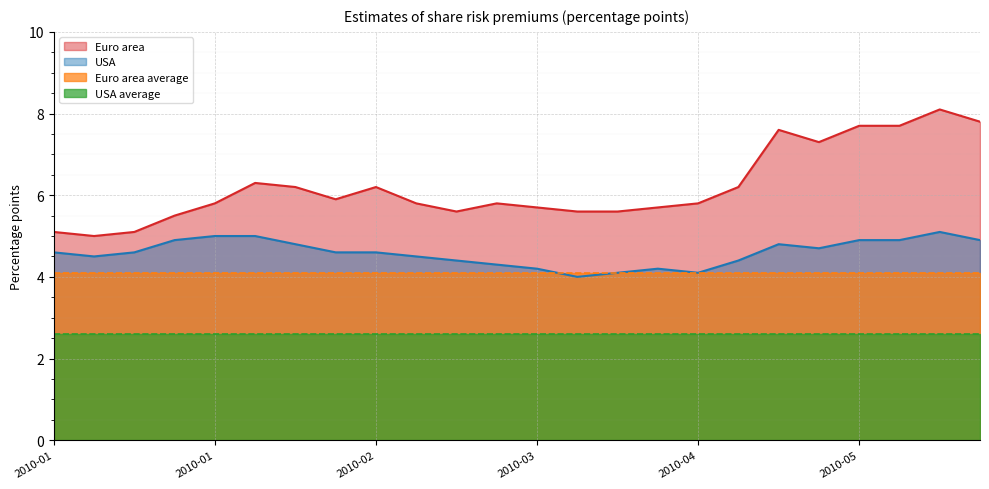

List the labels in order of Euro area value, largest first.

2010-06-04, 2010-06-11, 2010-05-21, 2010-05-28, 2010-05-07, 2010-05-14, 2010-02-05, 2010-02-12, 2010-02-26, 2010-04-30, 2010-02-19, 2010-01-29, 2010-03-05, 2010-03-19, 2010-04-23, 2010-03-26, 2010-04-16, 2010-03-12, 2010-04-02, 2010-04-09, 2010-01-22, 2010-01-01, 2010-01-15, 2010-01-08